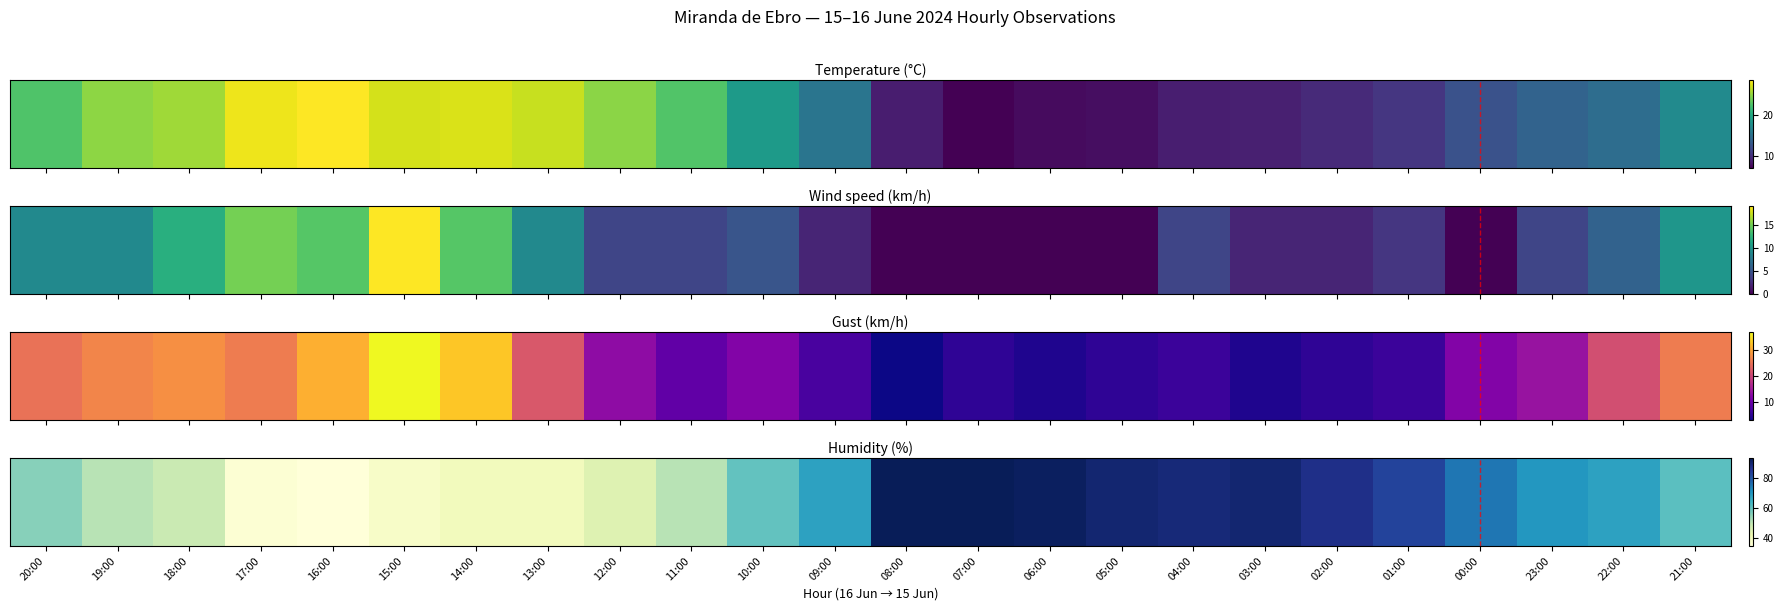

List the labels in order of value, largest first.

08:00, 07:00, 06:00, 05:00, 03:00, 04:00, 02:00, 01:00, 00:00, 23:00, 09:00, 22:00, 21:00, 10:00, 20:00, 19:00, 11:00, 18:00, 12:00, 14:00, 13:00, 15:00, 17:00, 16:00